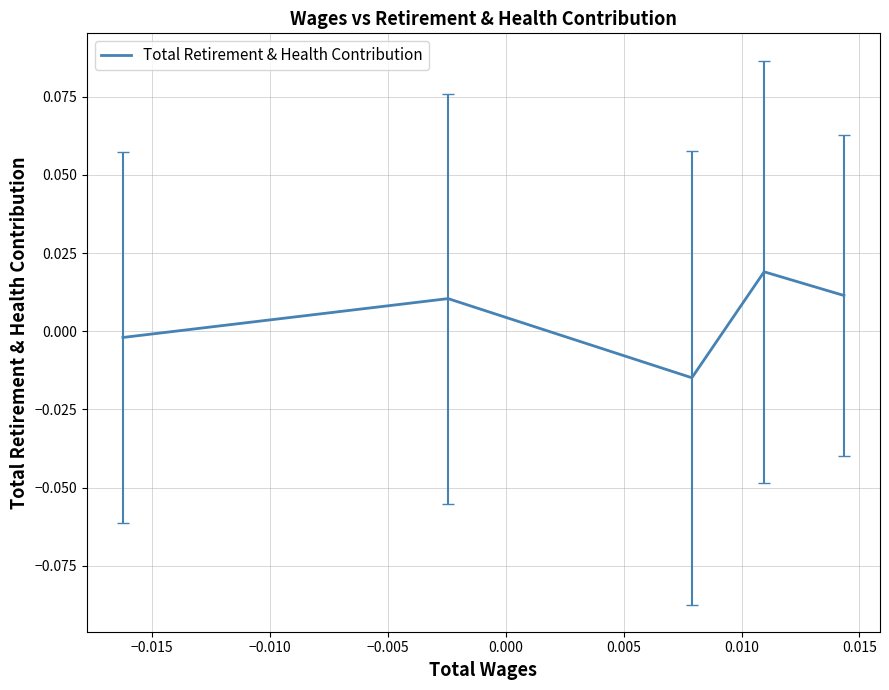

How many interior local valleys (lower than both neighbors) does the data have?

1